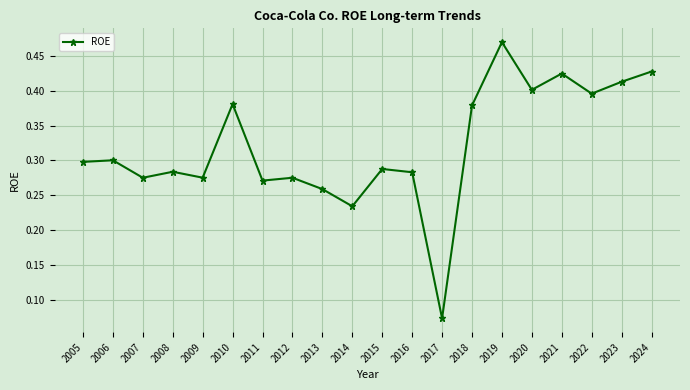

True or false: the data has more than 1 interior local peaks.

True